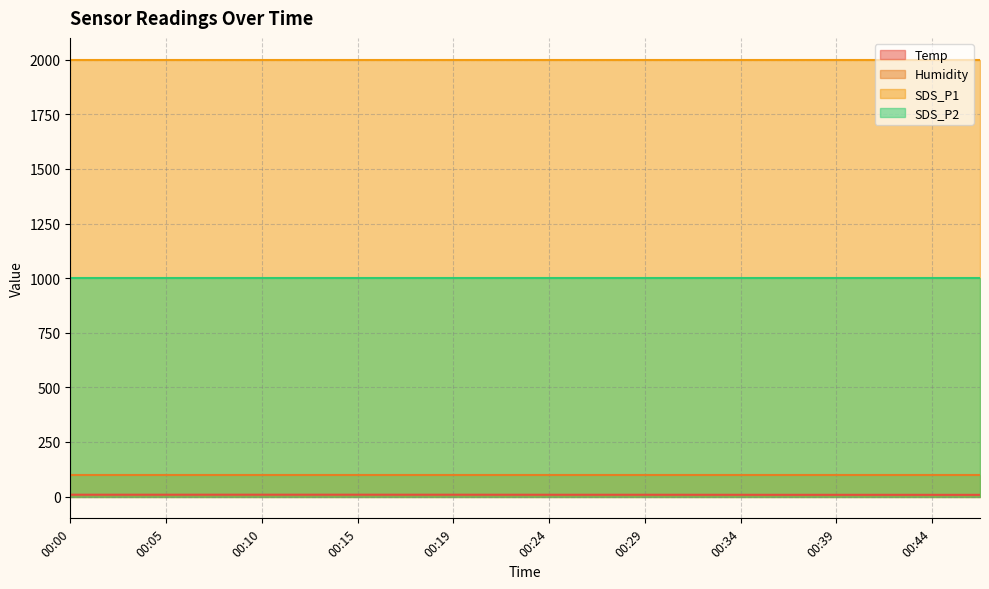

Reading left to right, what are all the values shown in this chart?

Temp: 00:00=8.2	00:02=8.2	00:05=8.2	00:07=8.3	00:10=8.3	00:12=8.3	00:15=8.3	00:17=8.2	00:19=8.2	00:22=8.1	00:24=8.0	00:27=8.0	00:29=8.0	00:32=7.9	00:34=7.8	00:37=7.7	00:39=7.7	00:41=7.7	00:44=7.6	00:46=7.6
Humidity: 00:00=99.9	00:02=99.9	00:05=99.9	00:07=99.9	00:10=99.9	00:12=99.9	00:15=99.9	00:17=99.9	00:19=99.9	00:22=99.9	00:24=99.9	00:27=99.9	00:29=99.9	00:32=99.9	00:34=99.9	00:37=99.9	00:39=99.9	00:41=99.9	00:44=99.9	00:46=99.9
SDS_P1: 00:00=1999.9	00:02=1999.9	00:05=1999.9	00:07=1999.9	00:10=1999.9	00:12=1999.9	00:15=1999.9	00:17=1999.9	00:19=1999.9	00:22=1999.9	00:24=1999.9	00:27=1999.9	00:29=1999.9	00:32=1999.9	00:34=1999.9	00:37=1999.9	00:39=1999.9	00:41=1999.9	00:44=1999.9	00:46=1999.9
SDS_P2: 00:00=999.9	00:02=999.9	00:05=999.9	00:07=999.9	00:10=999.9	00:12=999.9	00:15=999.9	00:17=999.9	00:19=999.9	00:22=999.9	00:24=999.9	00:27=999.9	00:29=999.9	00:32=999.9	00:34=999.9	00:37=999.9	00:39=999.9	00:41=999.9	00:44=999.9	00:46=999.9